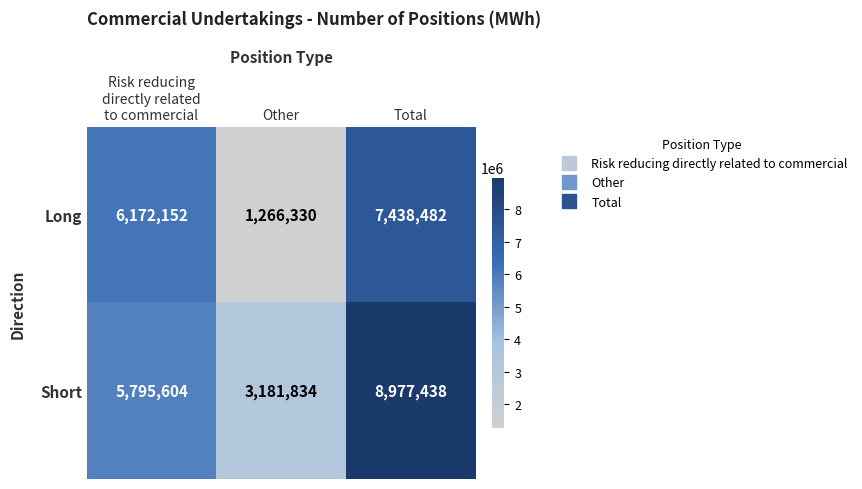

Reading right to left, extract all data points from this chart.

Long: 7438482	1266330	6172152
Short: 8977438	3181834	5795604